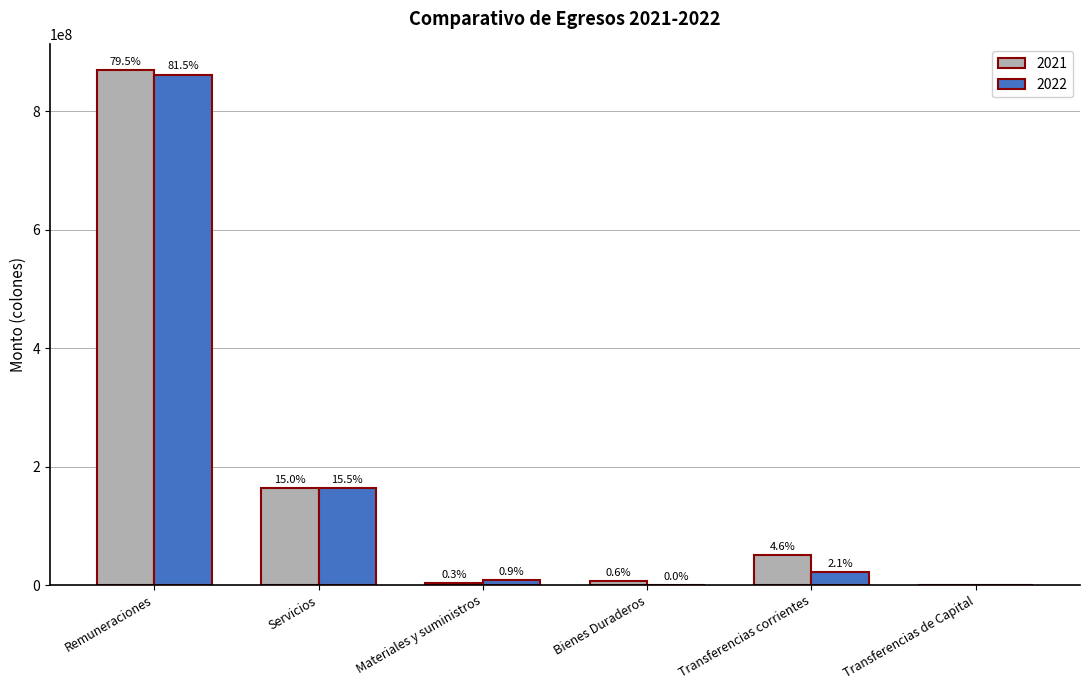

Are the bars horizontal?

No